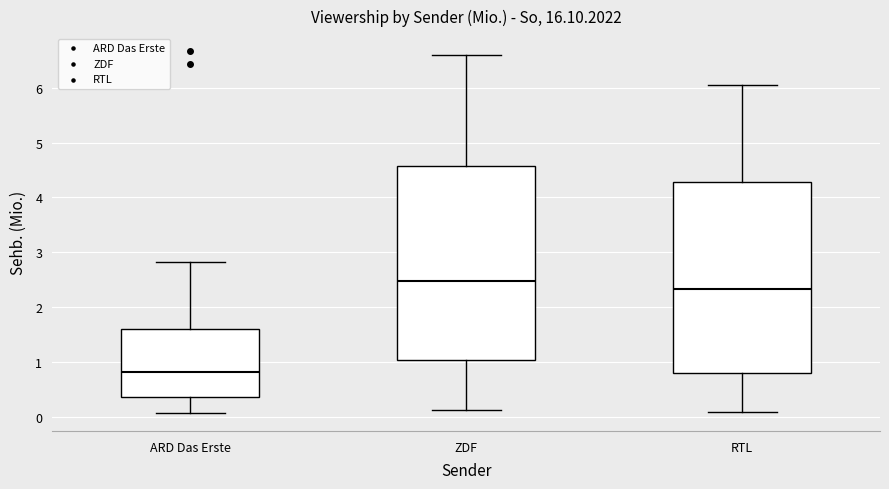

Where is the lower edge of the box for ARD Das Erste on the y-axis? The values are not printed on the chart, so give them approximately, as read against the axis.

0.4